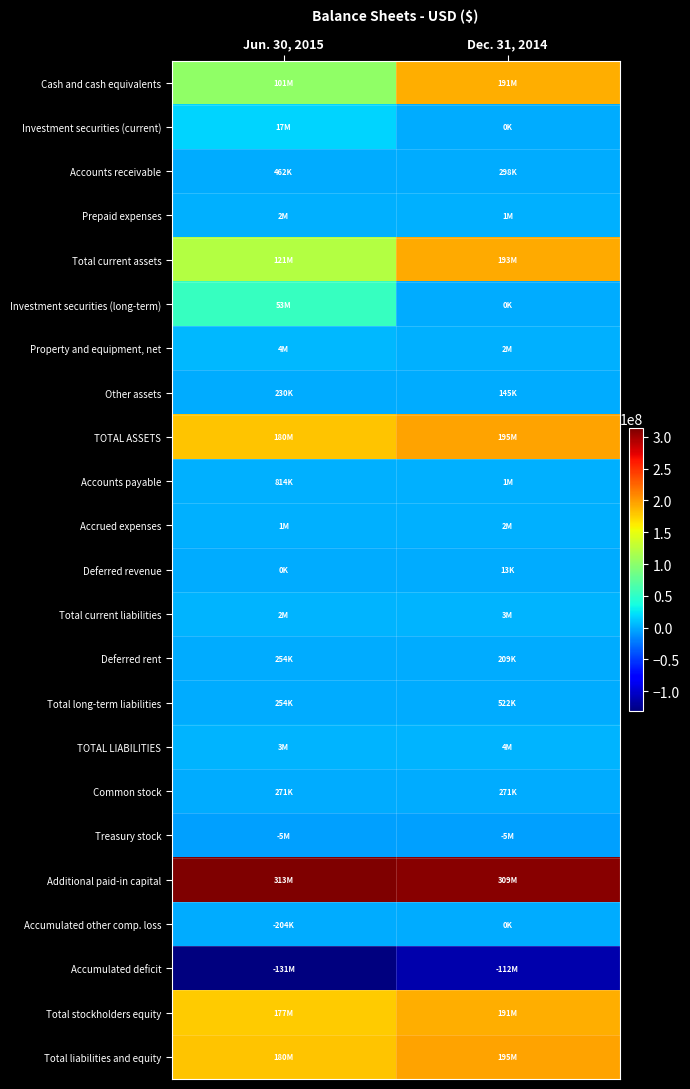

Reading left to right, extract all data points from this chart.

Cash and cash equivalents: Jun. 30, 2015=101646000	Dec. 31, 2014=191602000
Investment securities (current): Jun. 30, 2015=17649000	Dec. 31, 2014=0
Accounts receivable: Jun. 30, 2015=462000	Dec. 31, 2014=298000
Prepaid expenses: Jun. 30, 2015=2182000	Dec. 31, 2014=1322000
Total current assets: Jun. 30, 2015=121939000	Dec. 31, 2014=193222000
Investment securities (long-term): Jun. 30, 2015=53270000	Dec. 31, 2014=0
Property and equipment, net: Jun. 30, 2015=4798000	Dec. 31, 2014=2427000
Other assets: Jun. 30, 2015=230000	Dec. 31, 2014=145000
TOTAL ASSETS: Jun. 30, 2015=180237000	Dec. 31, 2014=195794000
Accounts payable: Jun. 30, 2015=814000	Dec. 31, 2014=1209000
Accrued expenses: Jun. 30, 2015=1754000	Dec. 31, 2014=2163000
Deferred revenue: Jun. 30, 2015=0	Dec. 31, 2014=13000
Total current liabilities: Jun. 30, 2015=2974000	Dec. 31, 2014=3636000
Deferred rent: Jun. 30, 2015=254000	Dec. 31, 2014=209000
Total long-term liabilities: Jun. 30, 2015=254000	Dec. 31, 2014=522000
TOTAL LIABILITIES: Jun. 30, 2015=3228000	Dec. 31, 2014=4158000
Common stock: Jun. 30, 2015=271000	Dec. 31, 2014=271000
Treasury stock: Jun. 30, 2015=-5056000	Dec. 31, 2014=-5056000
Additional paid-in capital: Jun. 30, 2015=313234000	Dec. 31, 2014=309365000
Accumulated other comp. loss: Jun. 30, 2015=-204000	Dec. 31, 2014=0
Accumulated deficit: Jun. 30, 2015=-131236000	Dec. 31, 2014=-112944000
Total stockholders equity: Jun. 30, 2015=177009000	Dec. 31, 2014=191636000
Total liabilities and equity: Jun. 30, 2015=180237000	Dec. 31, 2014=195794000